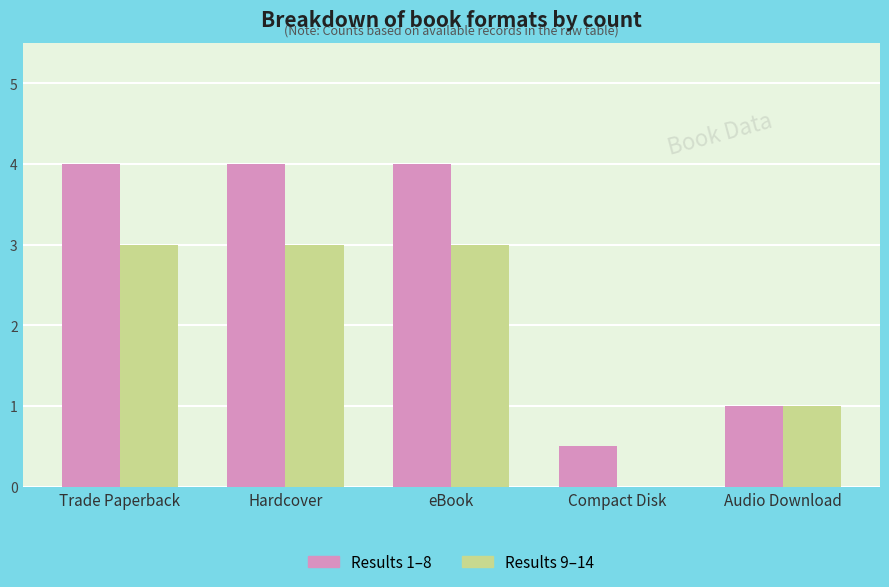

Are the bars horizontal?

No